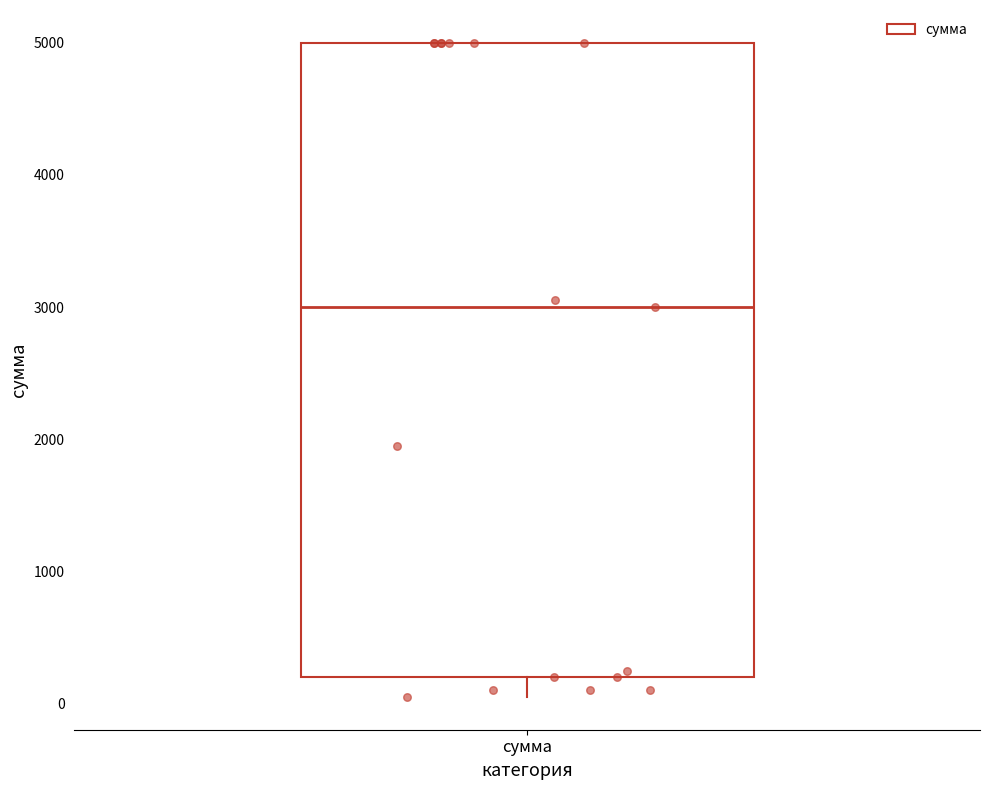

Where is the upper edge of the box for сумма on the y-axis? The values are not printed on the chart, so give them approximately, as read against the axis.

5000